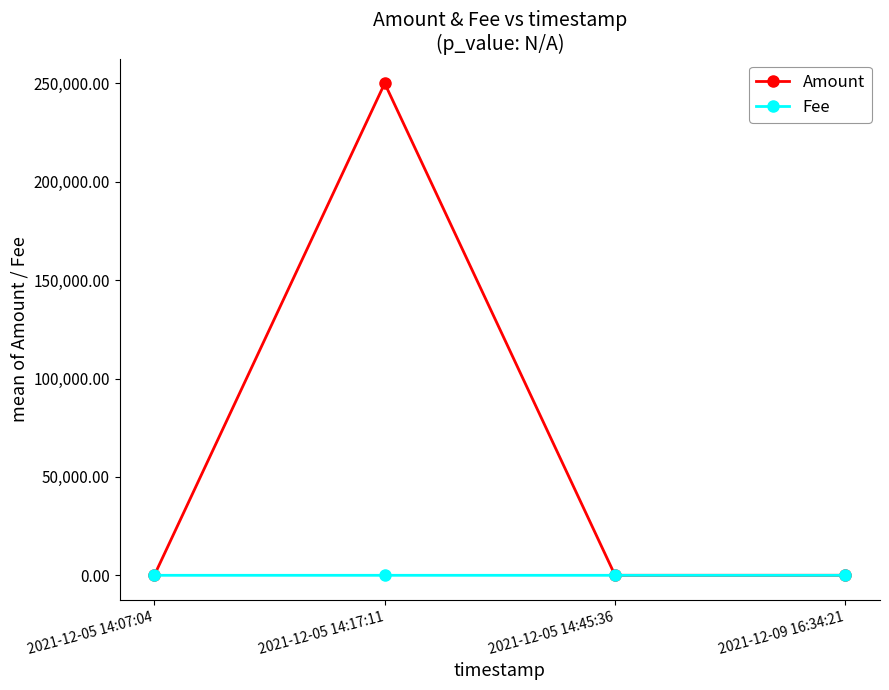

Does the chart display data point markers on the line(s)?

Yes